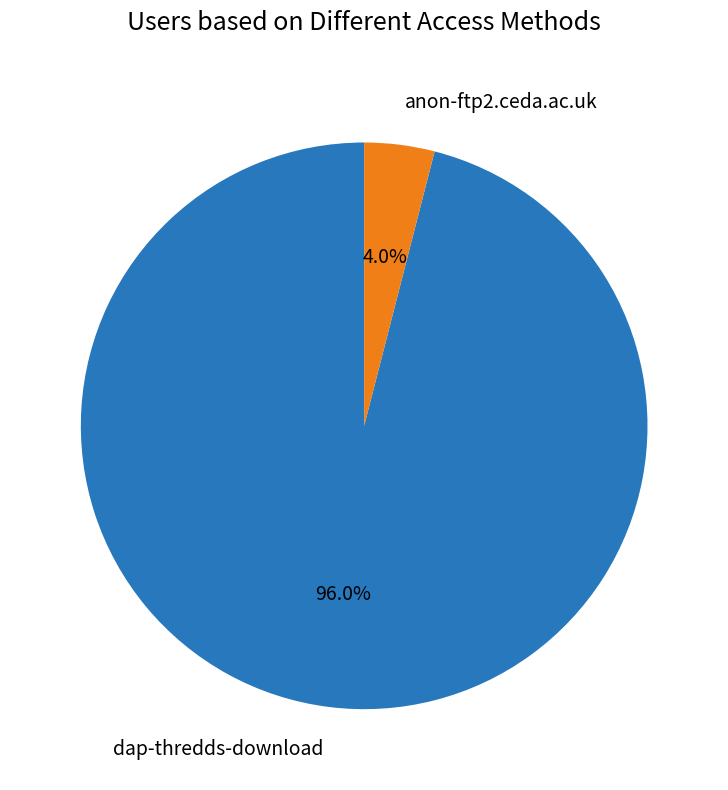

Which slice is the largest?

dap-thredds-download